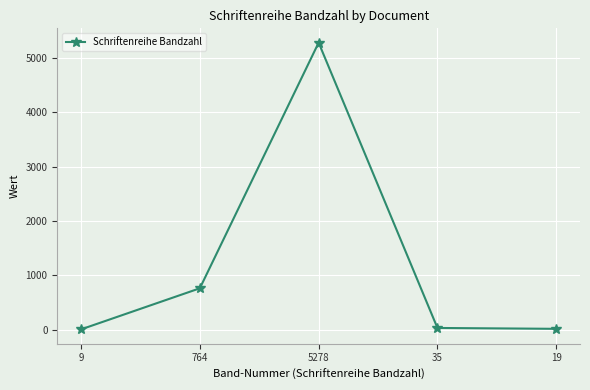

How many lines are shown in the chart?

1